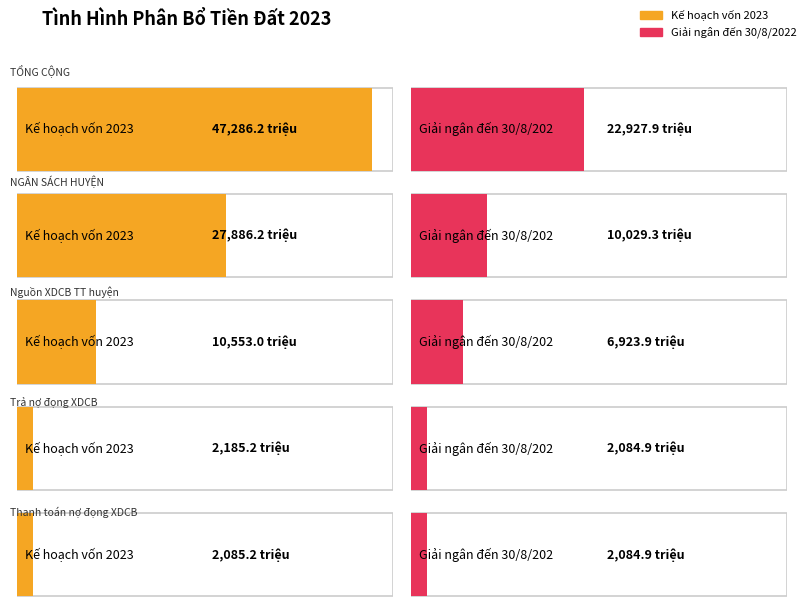

At which label does Giải ngân đến 30/8/2022 reach its peak?

TỔNG CỘNG